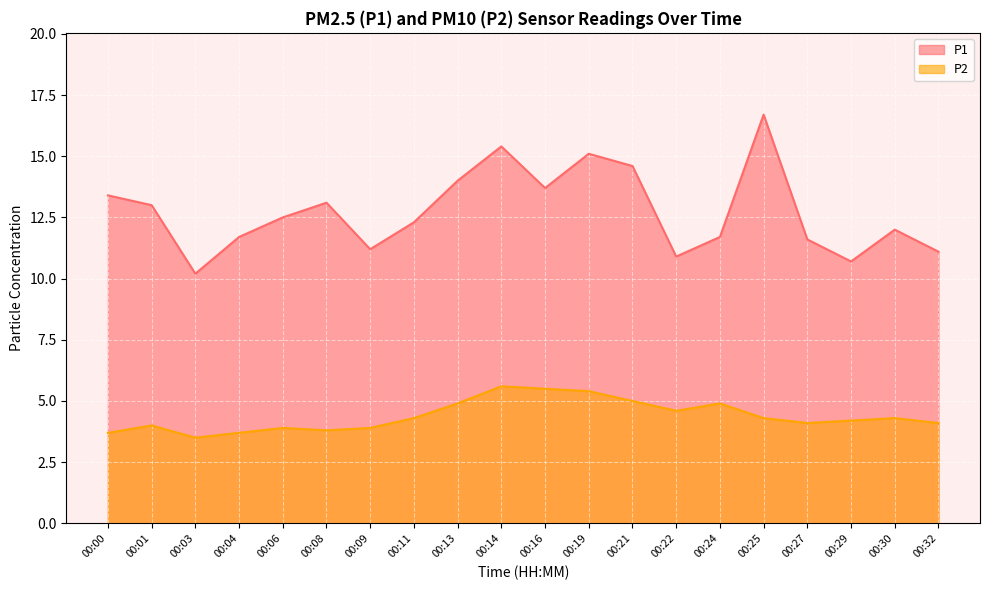

The value of P1 at 00:01 is 13.0. True or false?

True